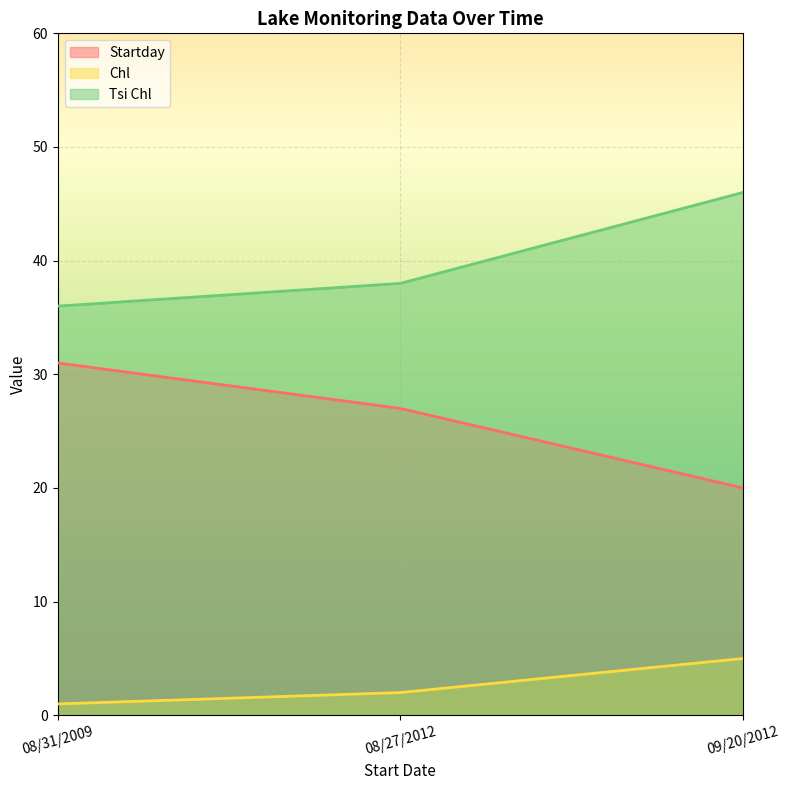

What is the sum of all Chl values?

8